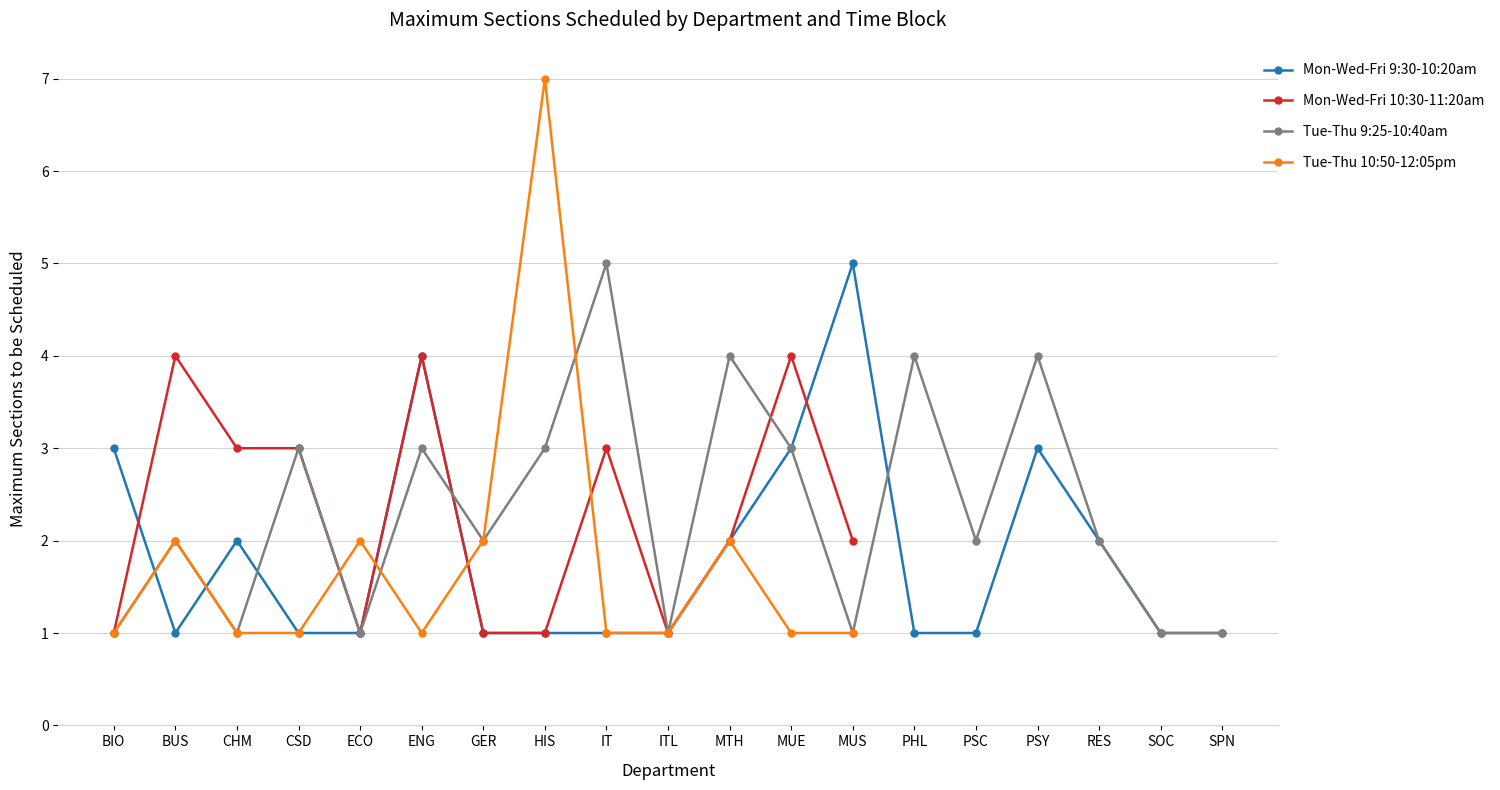

What are all the series names shown in the legend?

Mon-Wed-Fri 9:30-10:20am, Mon-Wed-Fri 10:30-11:20am, Tue-Thu 9:25-10:40am, Tue-Thu 10:50-12:05pm